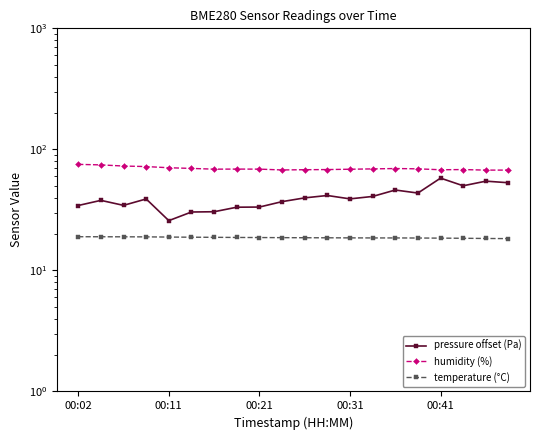

List the series in order of their overall mean, highest first.

humidity (%), pressure offset (Pa), temperature (°C)